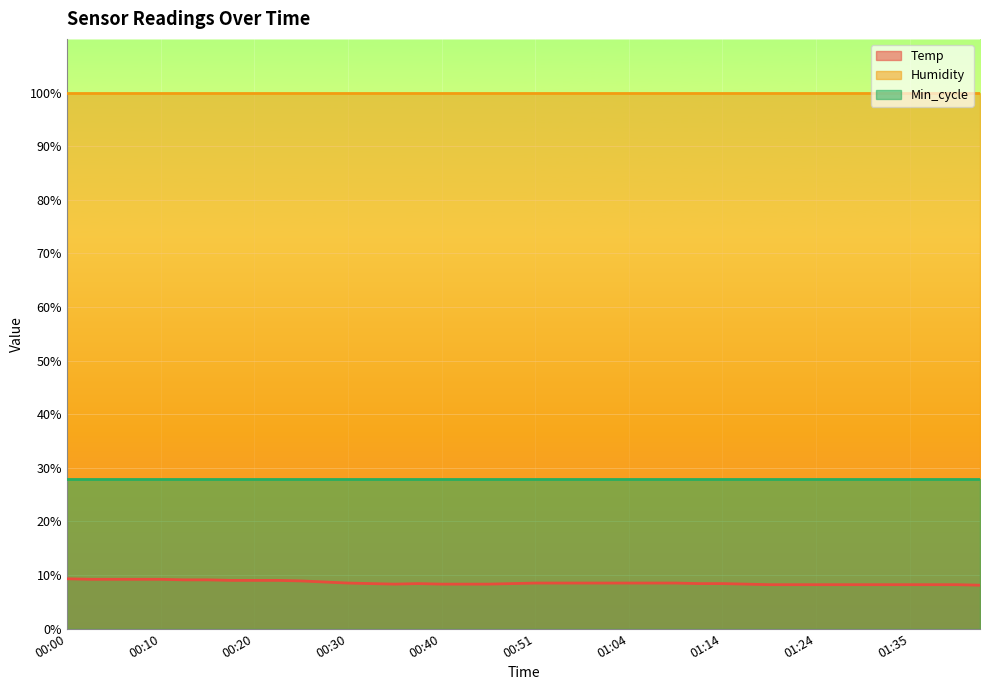

The Temp series shows 11.1 at 00:30. True or false?

False